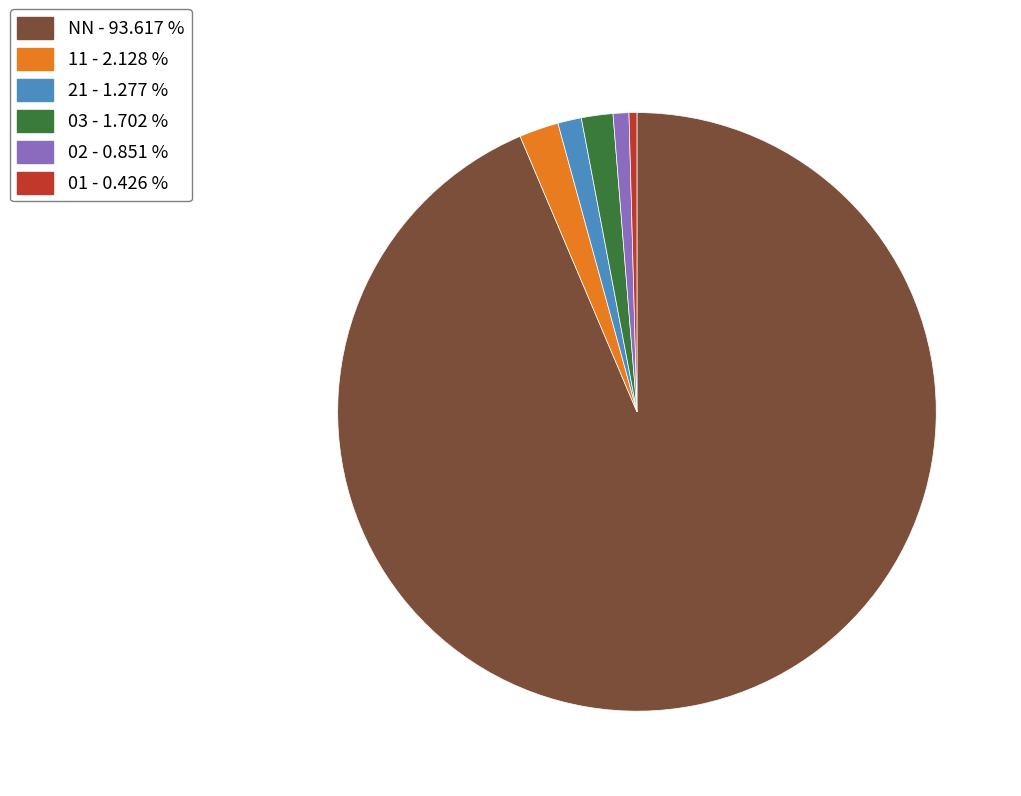

Is there any slice that represents more than half of the pie?

Yes